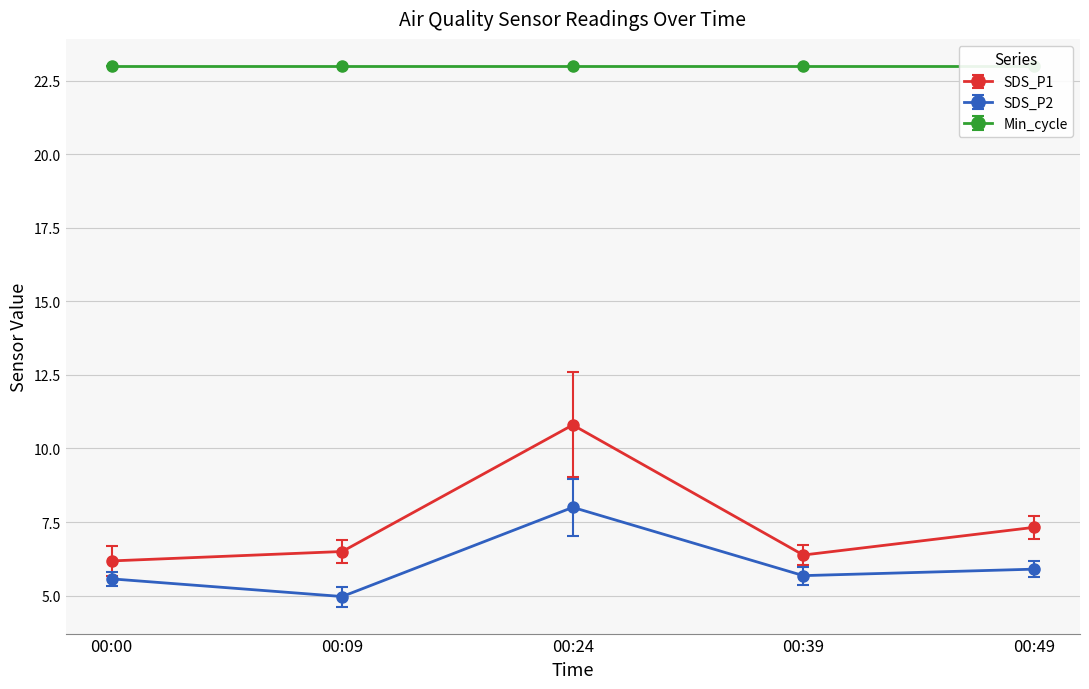

The value of SDS_P2 at 00:36 is 9.5. True or false?

False